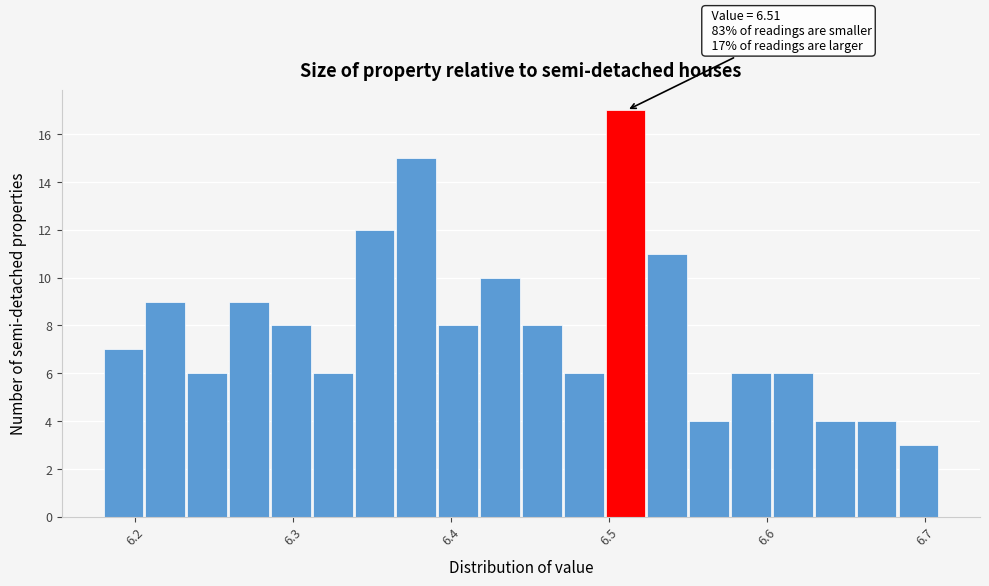

Read against the x-axis, roughly where is the centre of the tallest bar?

6.51